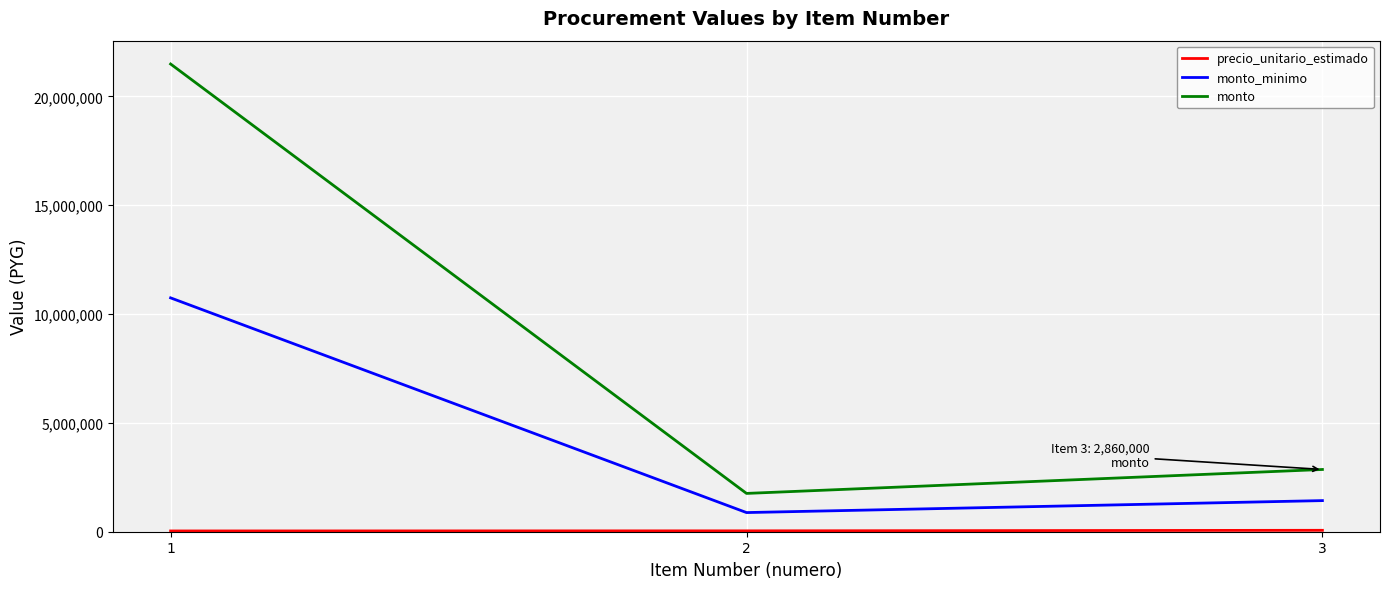

The value of monto_minimo at 1 is 7383081. True or false?

False